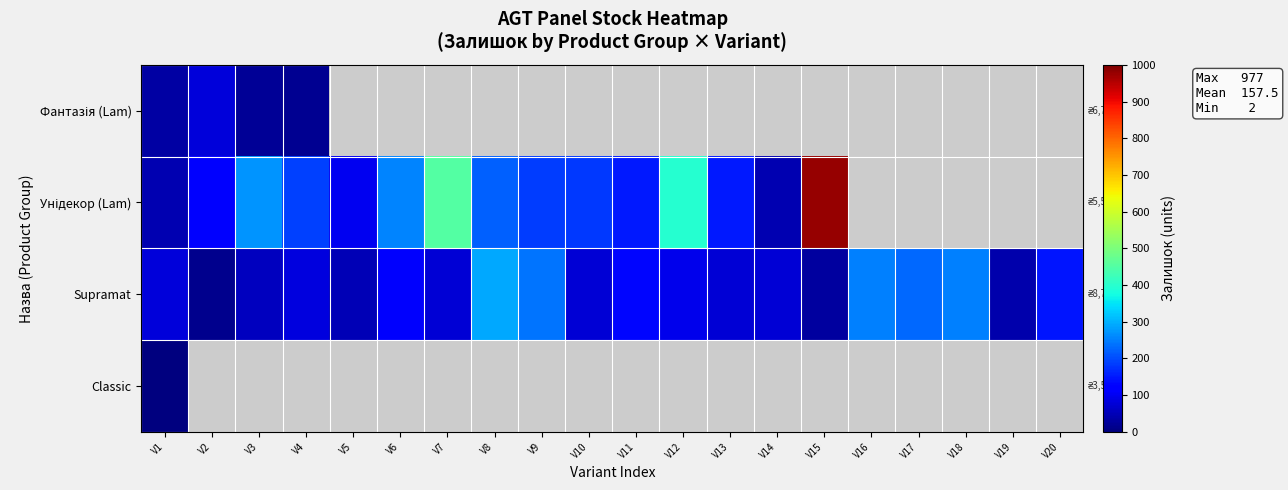

True or false: Supramat has a value of 139.1 at V10.

False